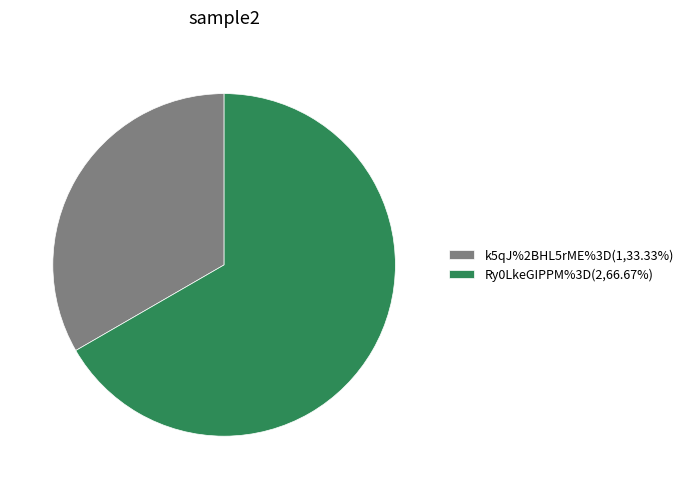

What is the ratio of the value at k5qJ%2BHL5rME%3D to the value at Ry0LkeGIPPM%3D?

0.5